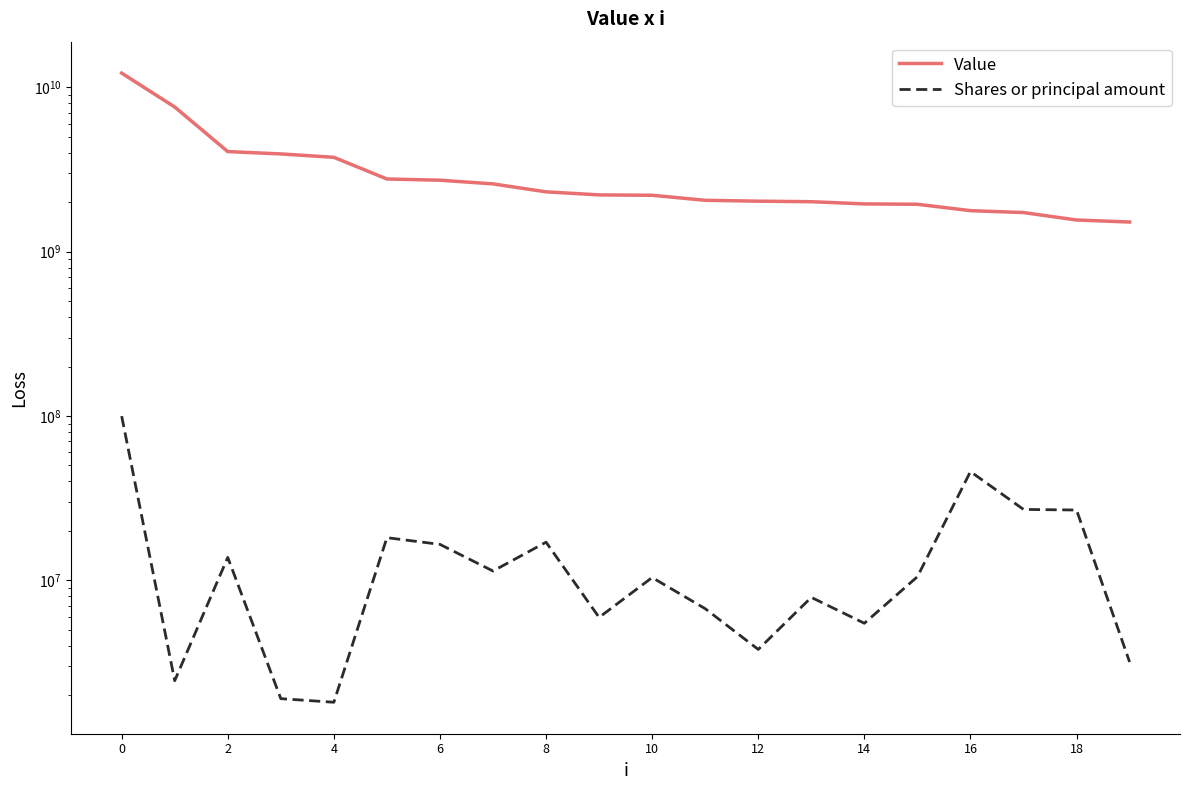

Rank the series at 19 from highest to lowest value.

Value, Shares or principal amount